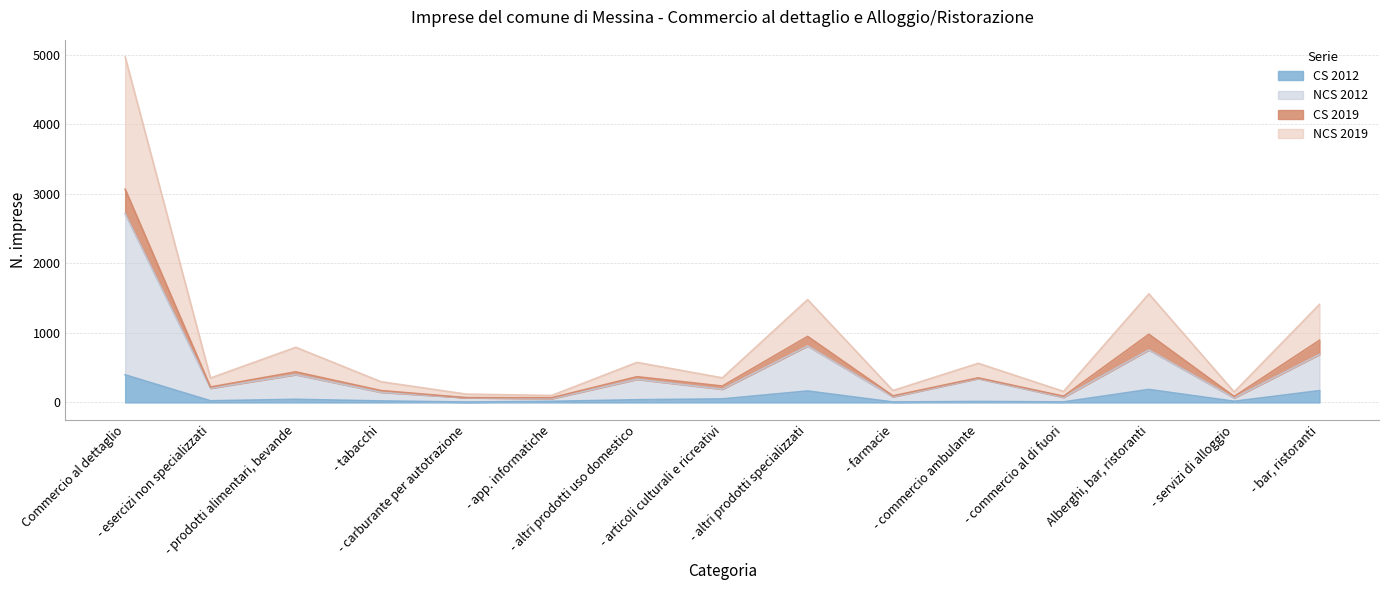

True or false: CS 2012 and NCS 2012 intersect in this chart.

False